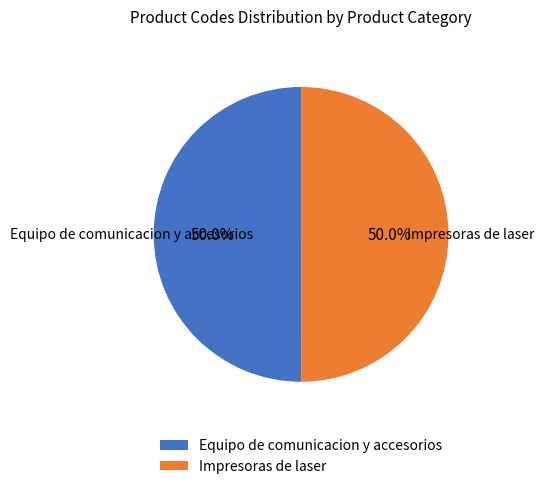

What is the ratio of the value at Impresoras de laser to the value at Equipo de comunicacion y accesorios?

1.0